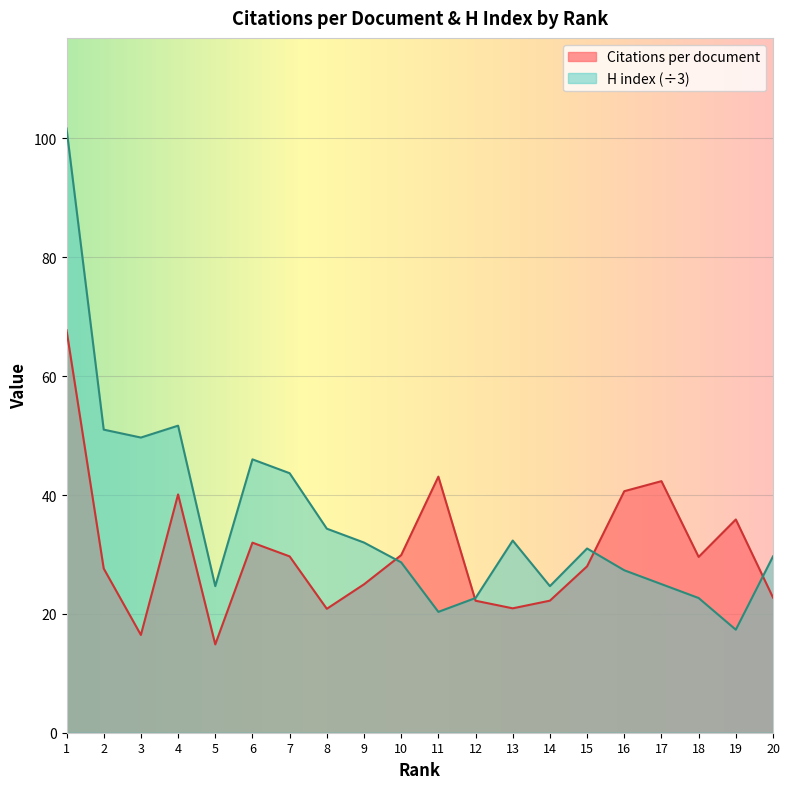

What is the average value of the H index series?

35.8